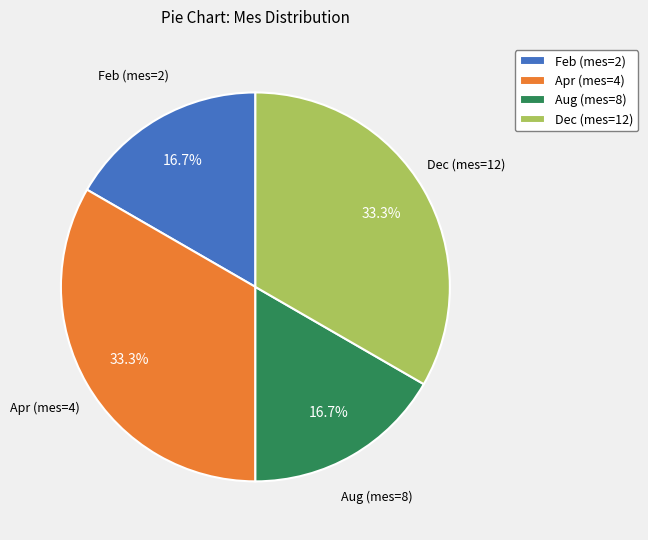

Is the sum of Apr (mes=4) and Dec (mes=12) greater than half?

Yes